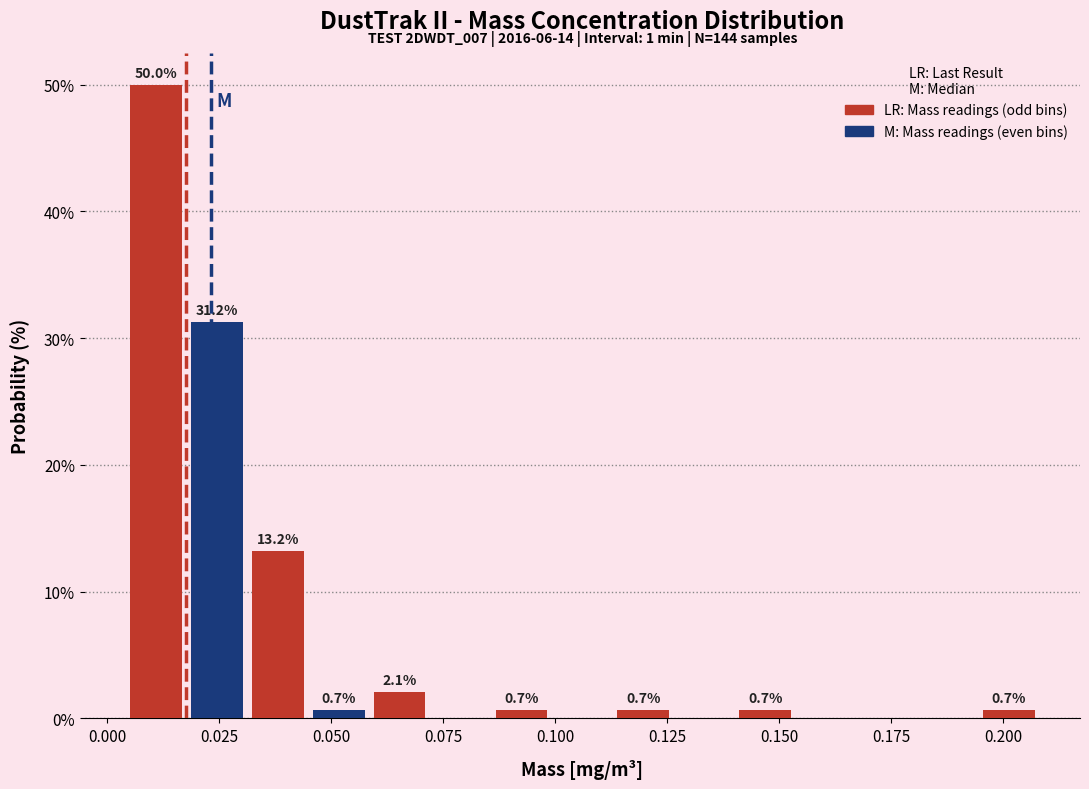

Around what value on the x-axis is the tallest bar? Give the approximate position of its centre, as read against the axis.

0.010